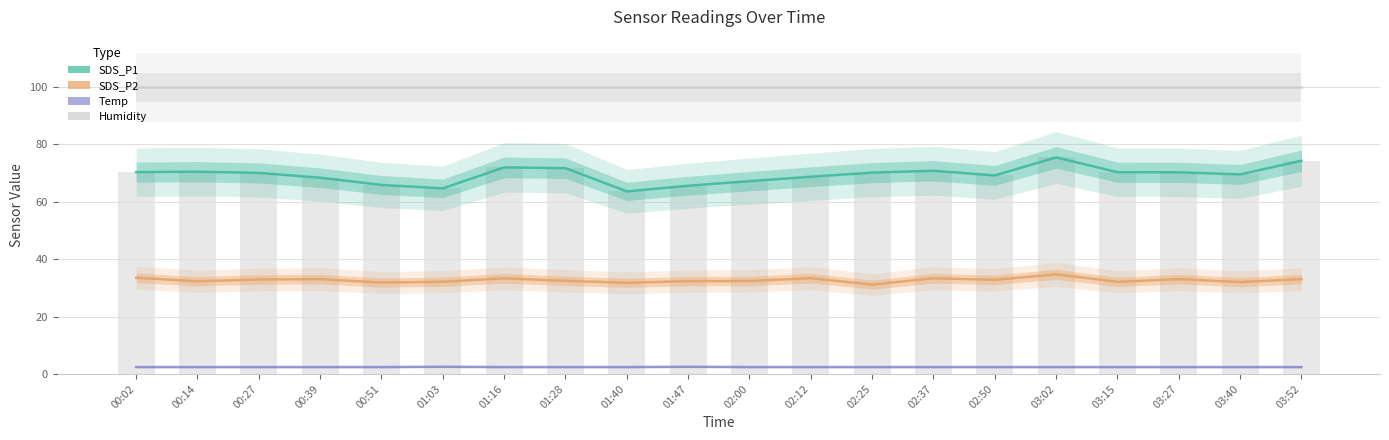

Which series has the widest spread of values?

SDS_P1